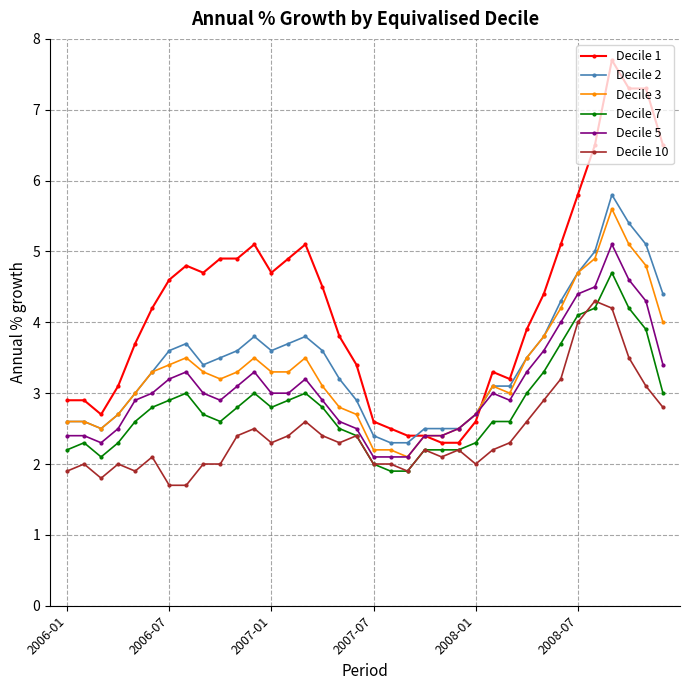

Which series has the largest total across all categories?

Decile 1